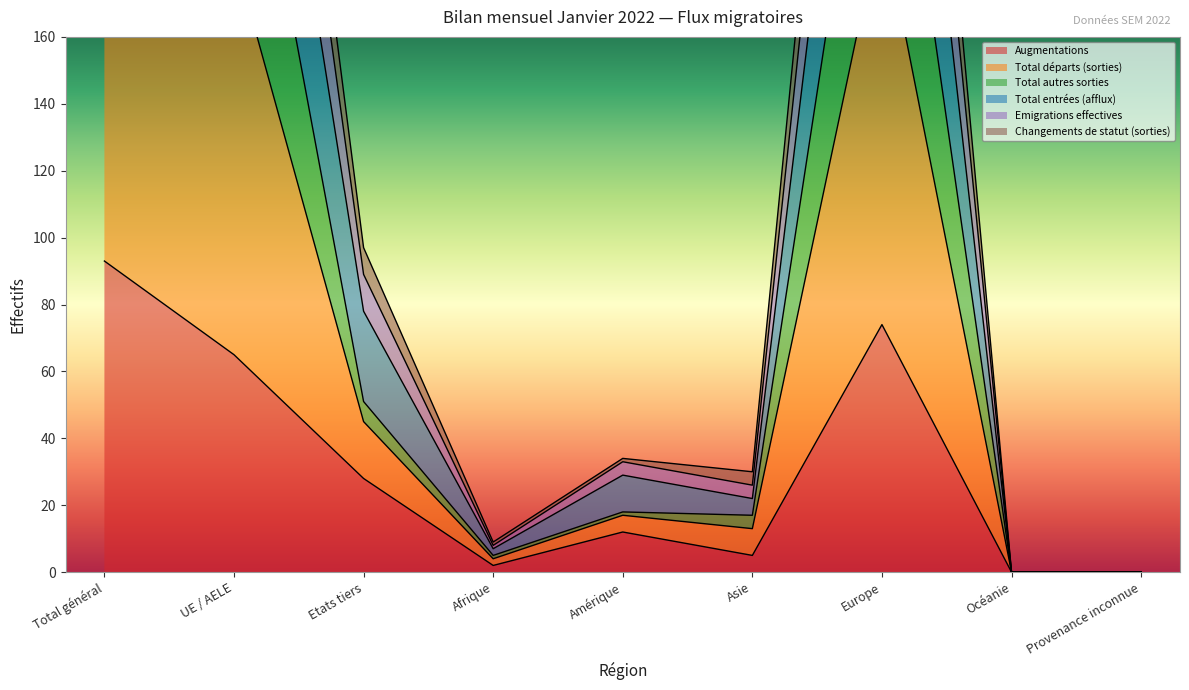

How many lines are shown in the chart?

6